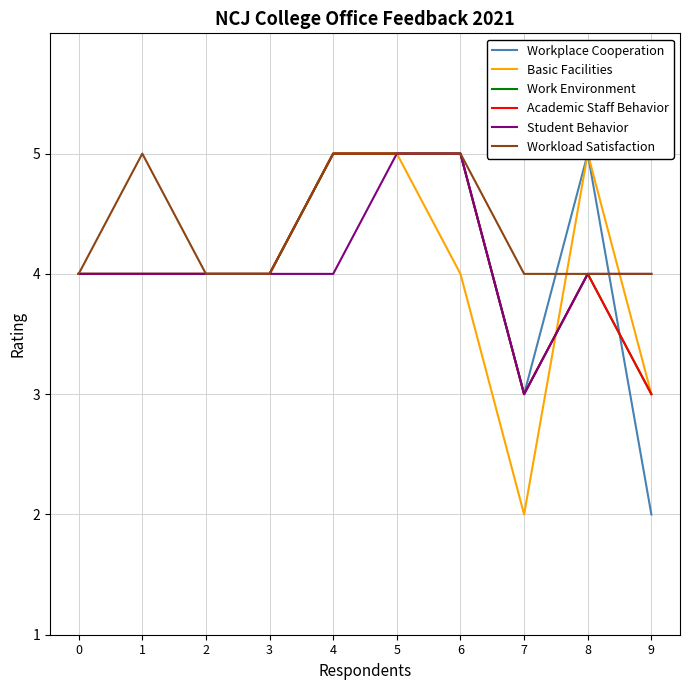

In Academic Staff Behavior, how many points are higher than both neighbors (excluding endpoints)?

1